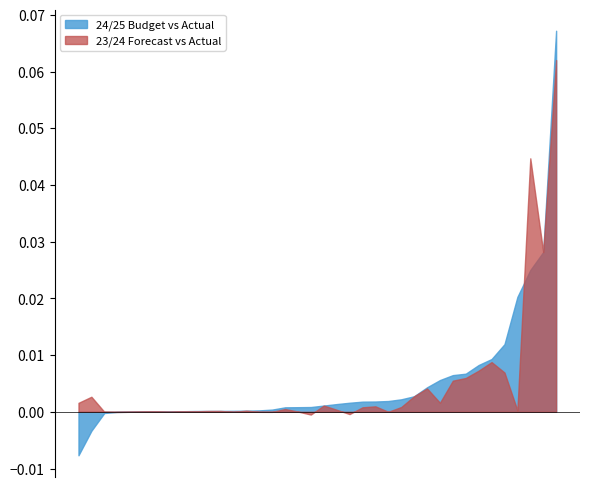

List the series in order of their peak value, lowest first.

23/24 Forecast vs Actual, 24/25 Budget vs Actual